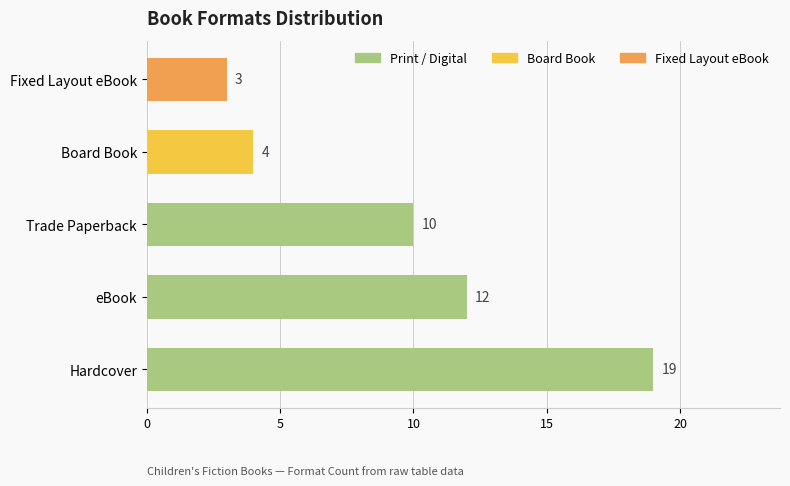

The chart shows a value of 7 at Board Book. True or false?

False